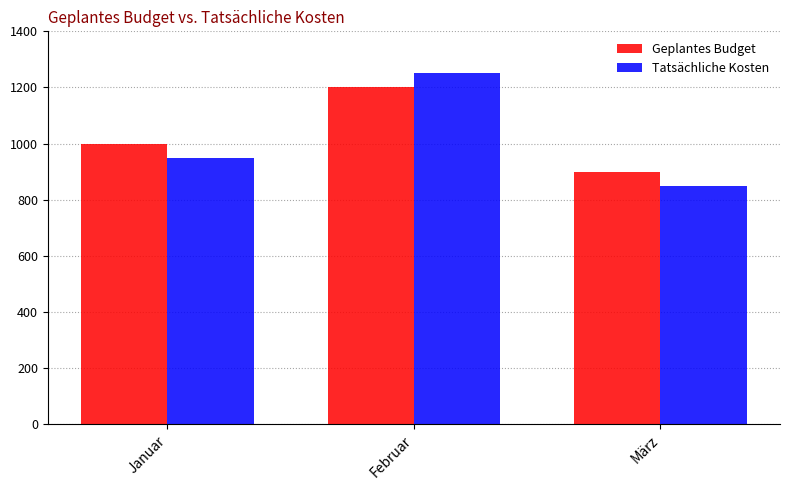

Where is Geplantes Budget nearest to the value 1050?

Januar